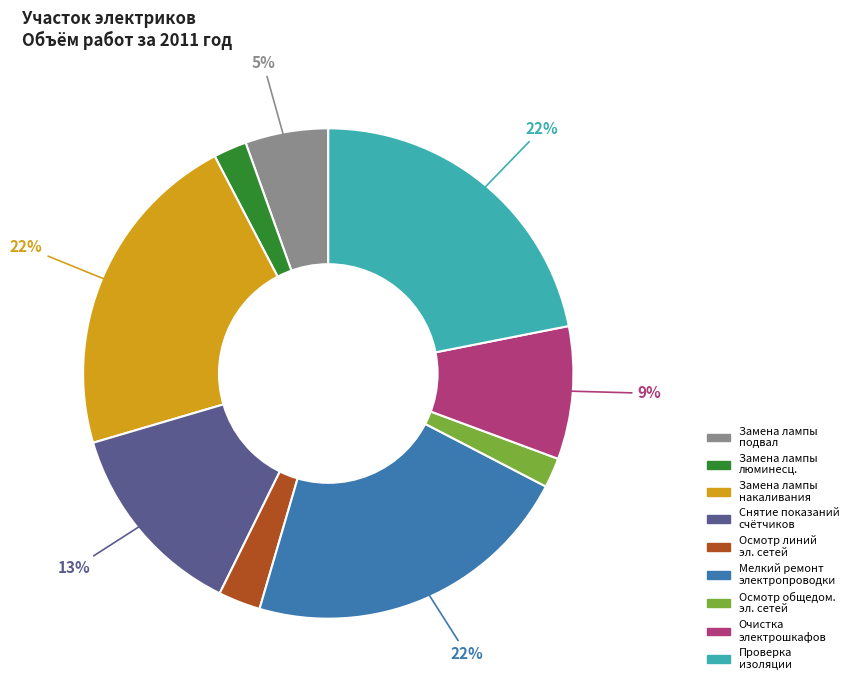

To the nearest percent, what is the difference between the largest and smallest slice percentages?

20%